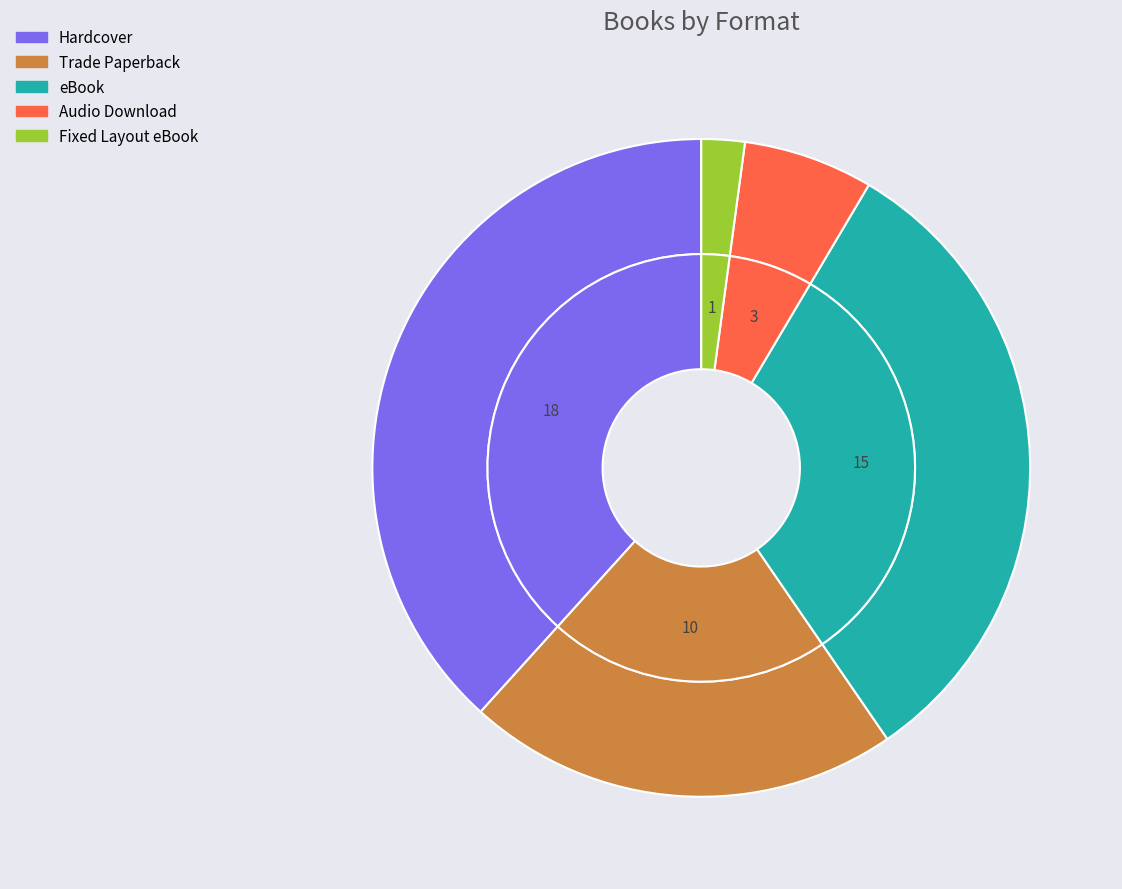

How many slices are in this pie chart?

5